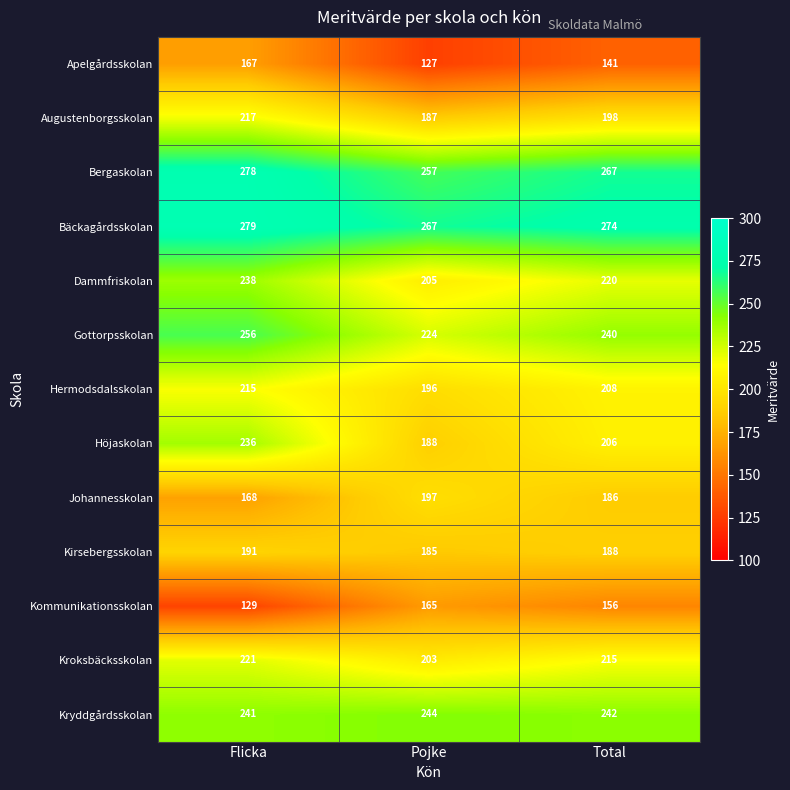

Which series has the largest range (max minus min)?

Höjaskolan